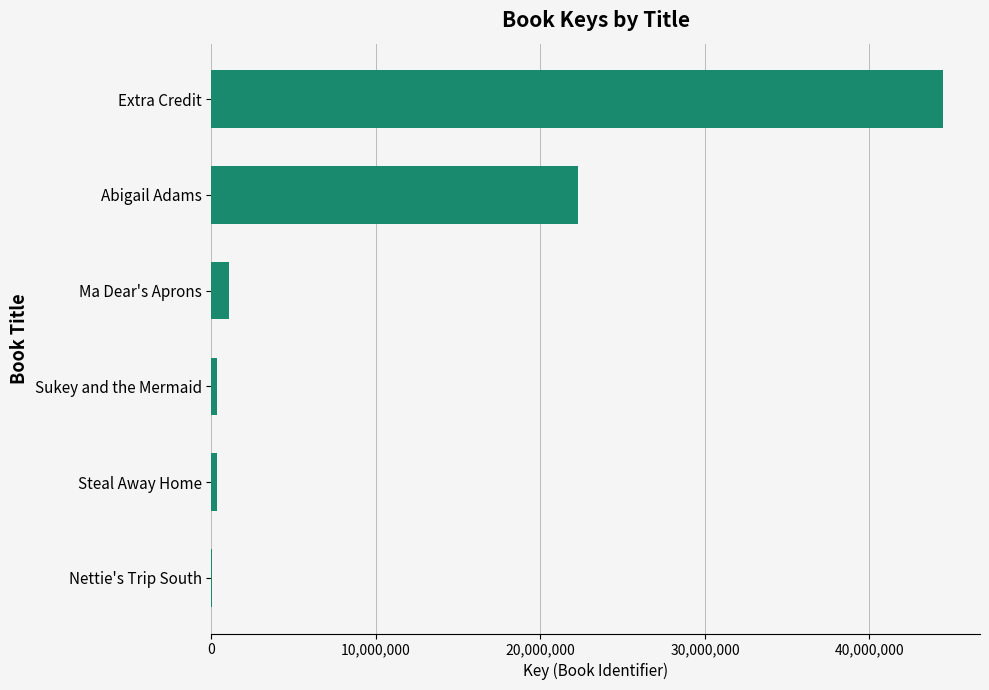

Which category has the highest value across all series?

Extra Credit